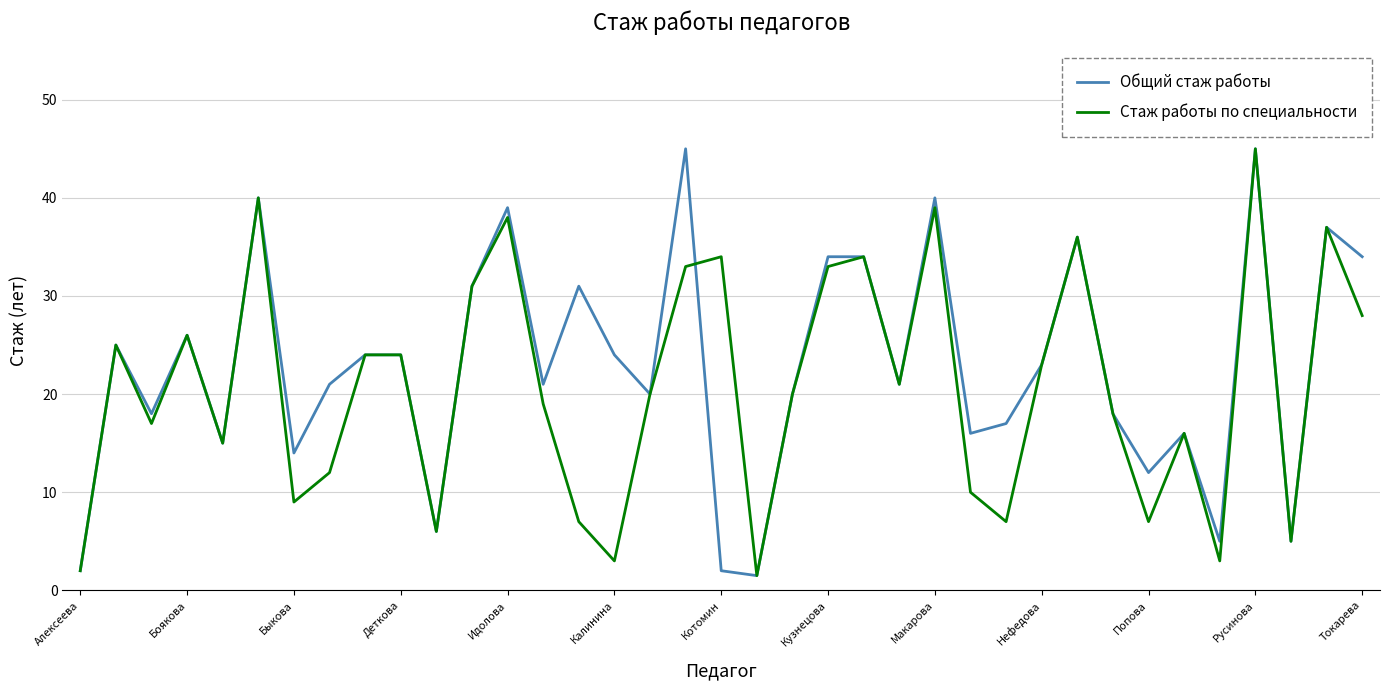

What is the smallest value displayed?

1.5